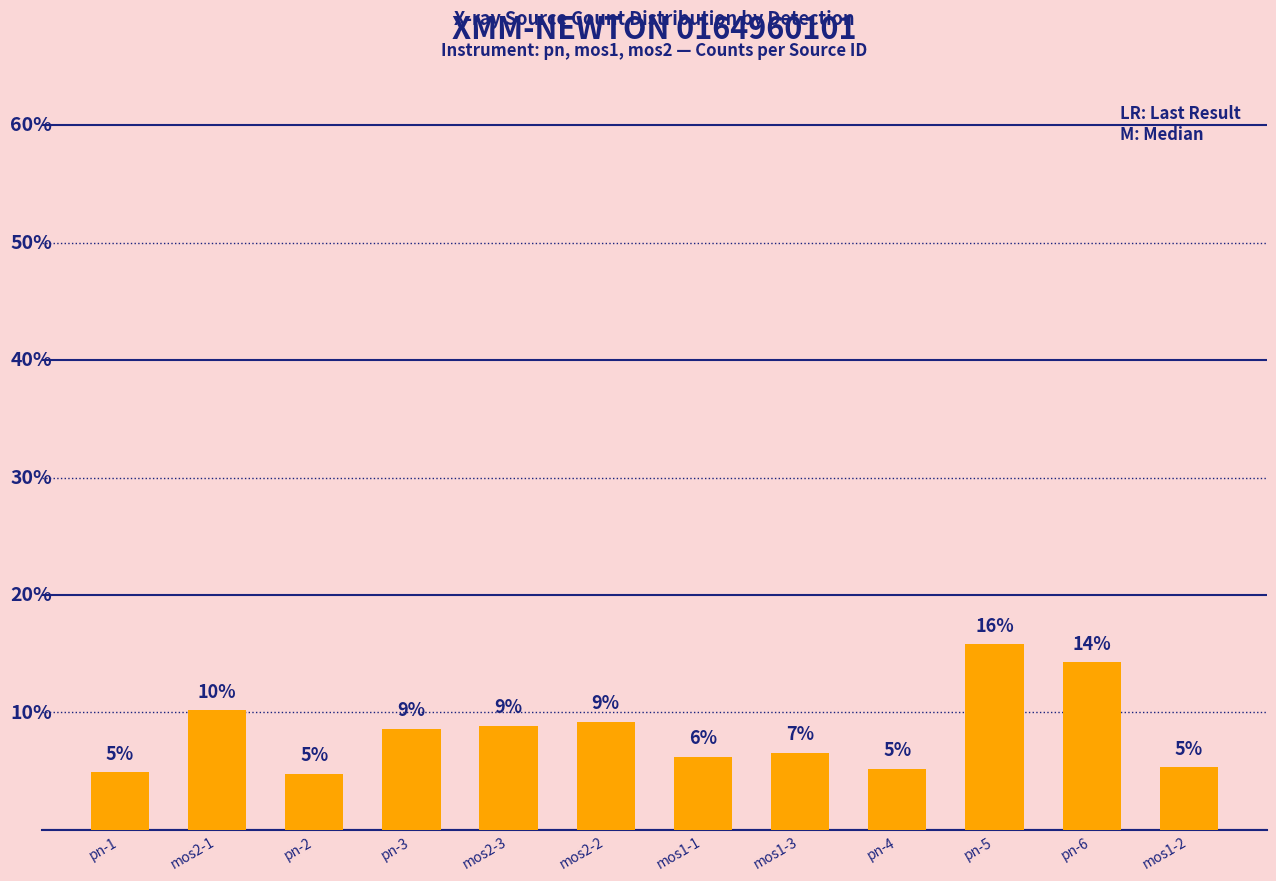

Read the value at pn-2.

4.8